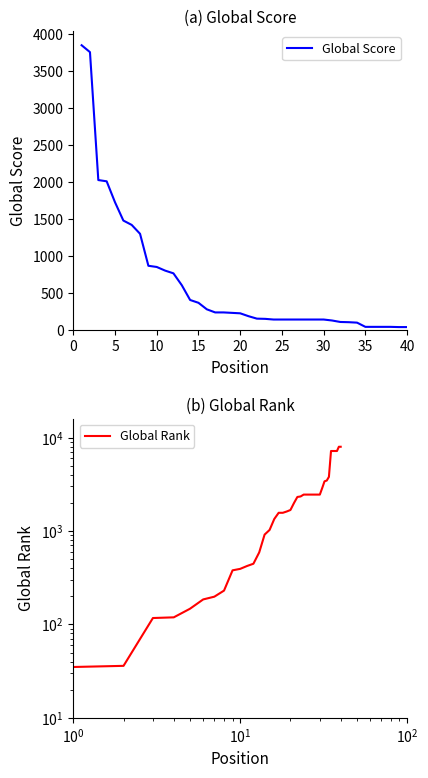

True or false: Global Score has more than 2 interior local peaks.

False